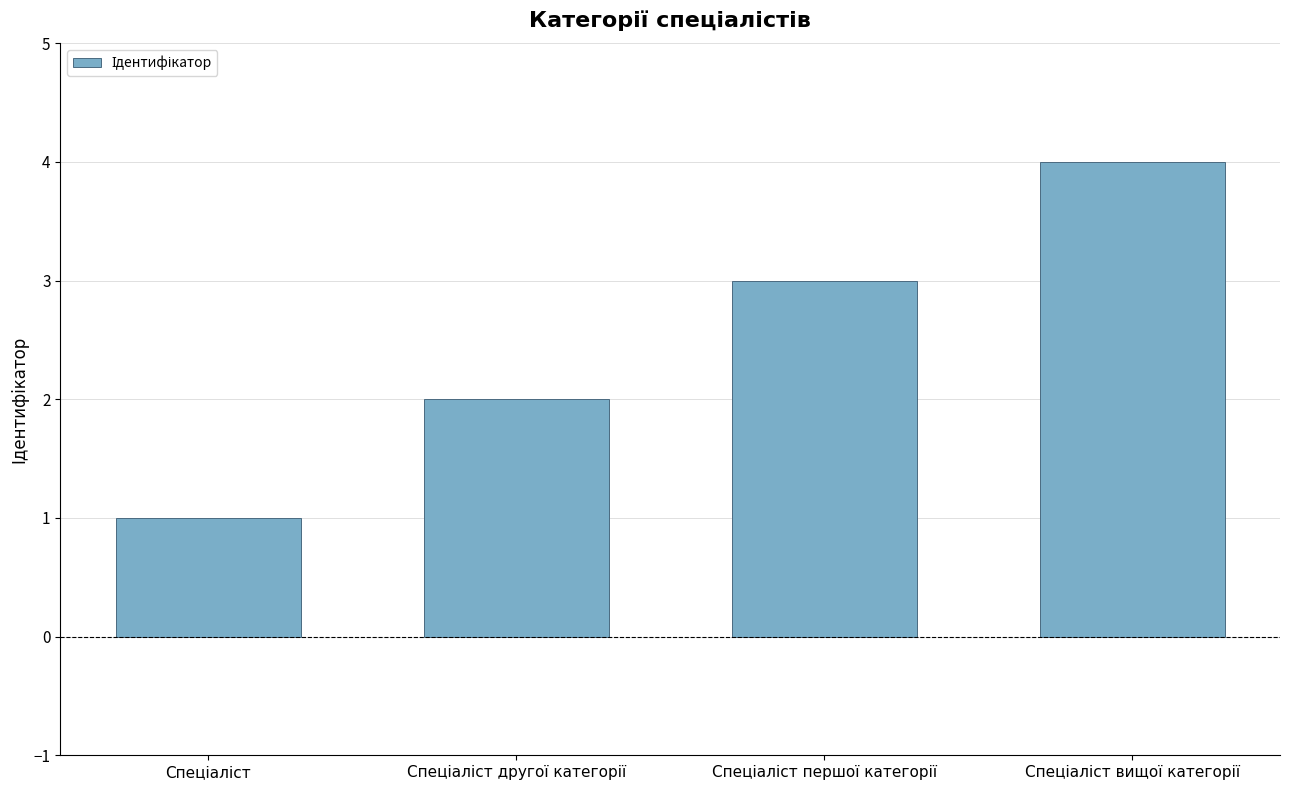

What is the difference between the maximum and minimum values?

3